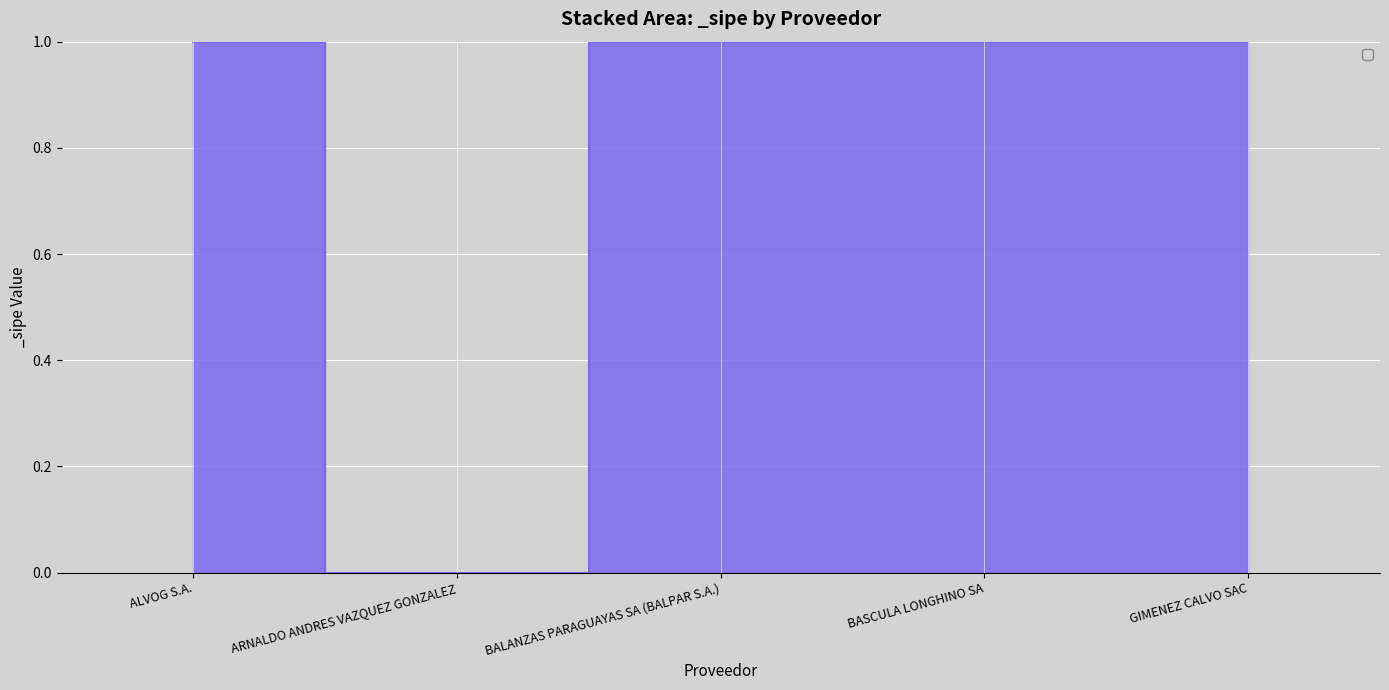

What value does the data have at GIMENEZ CALVO SAC?

1